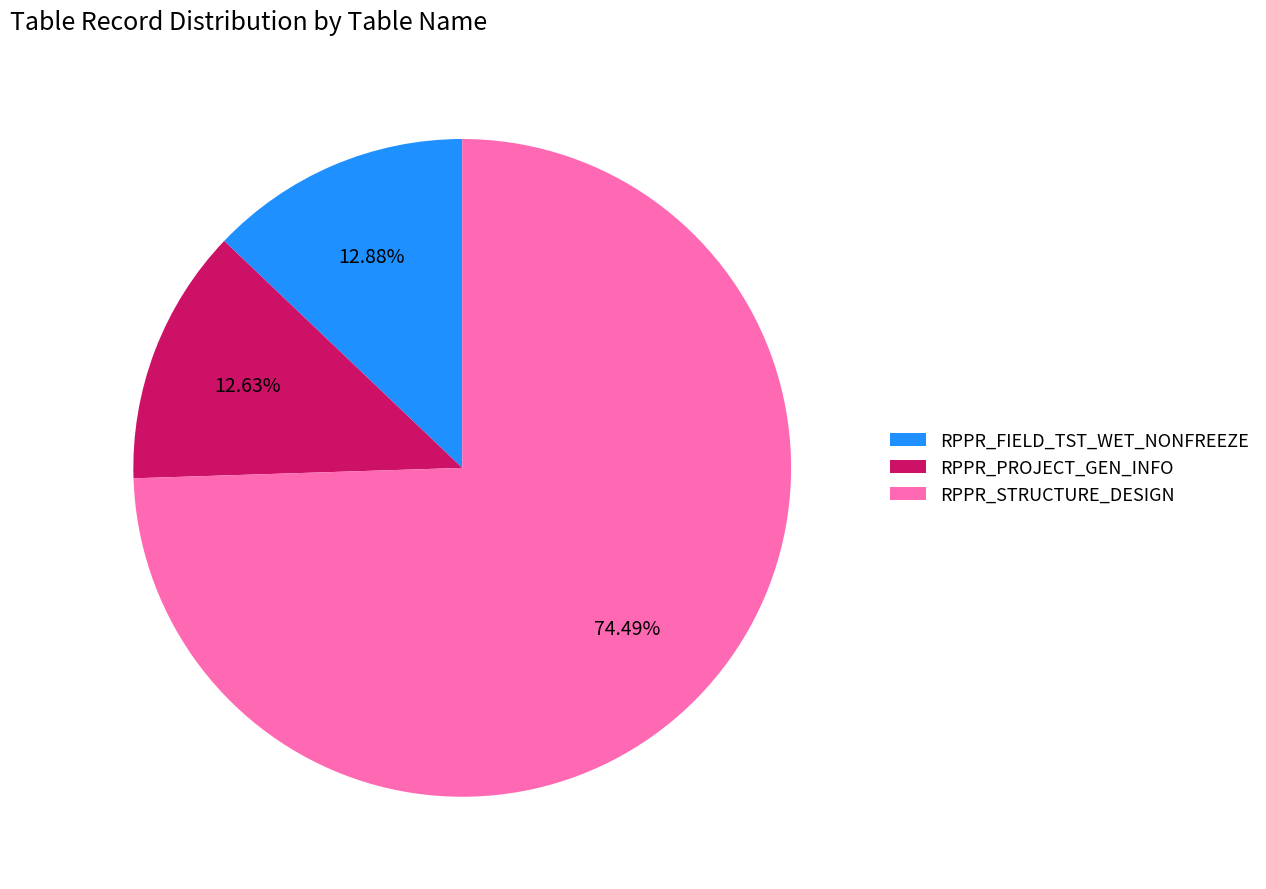

What is the largest slice in the pie chart?

RPPR_STRUCTURE_DESIGN